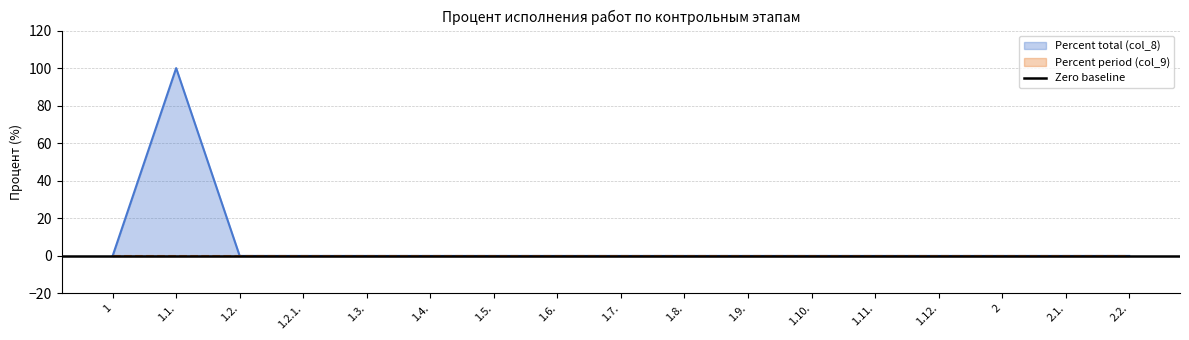

Is it true that the value at 1.10. is -55?

False